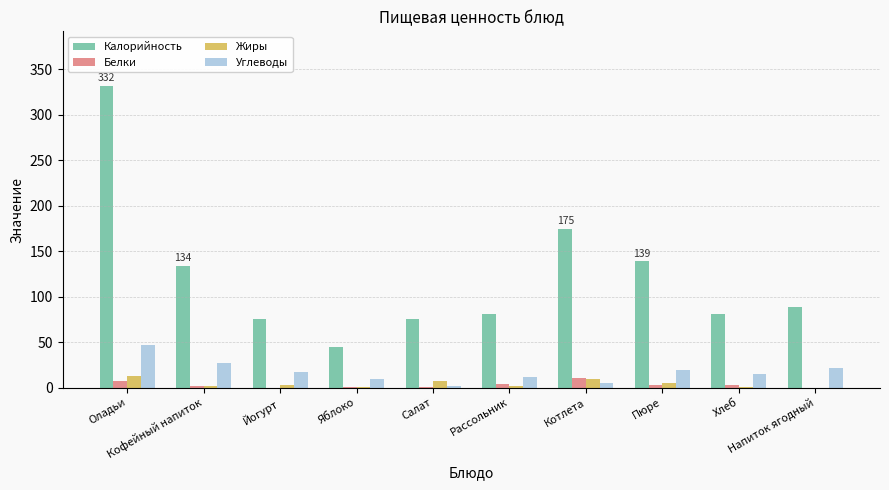

Which series has the largest total across all categories?

Калорийность